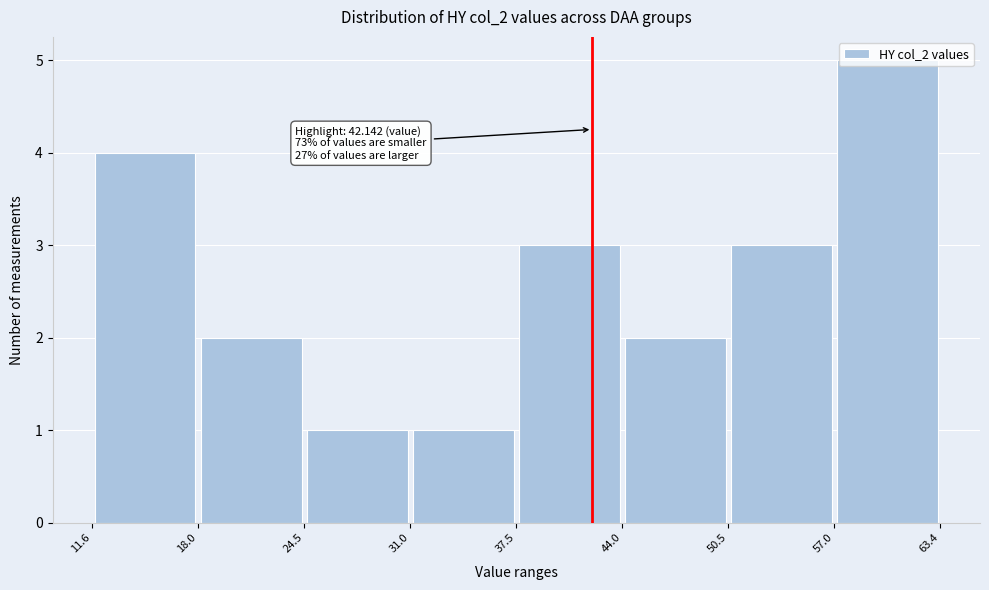

Which range on the x-axis has the tallest bar?

57.0 to 63.4